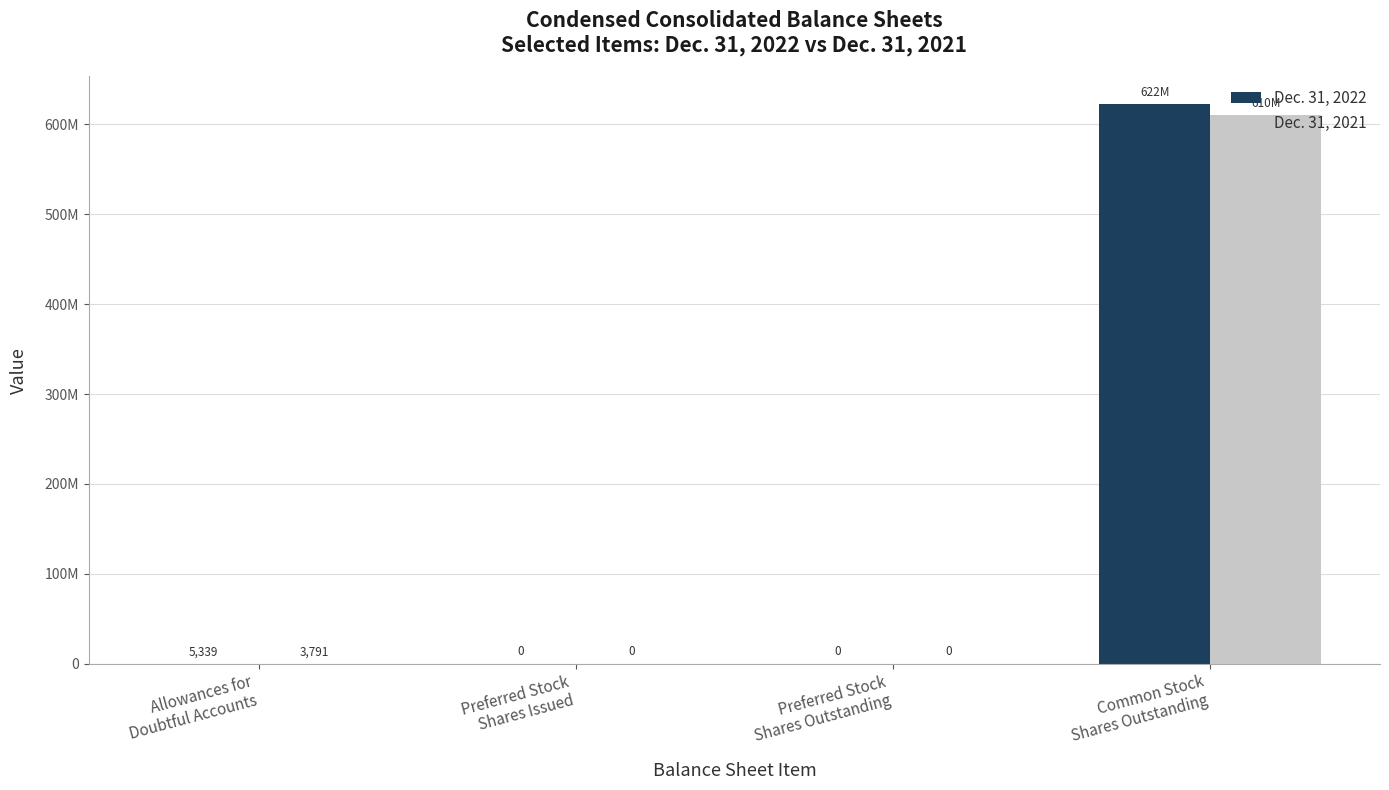

Read the Dec. 31, 2021 value at Allowances for
Doubtful Accounts, to the nearest 50.

3800